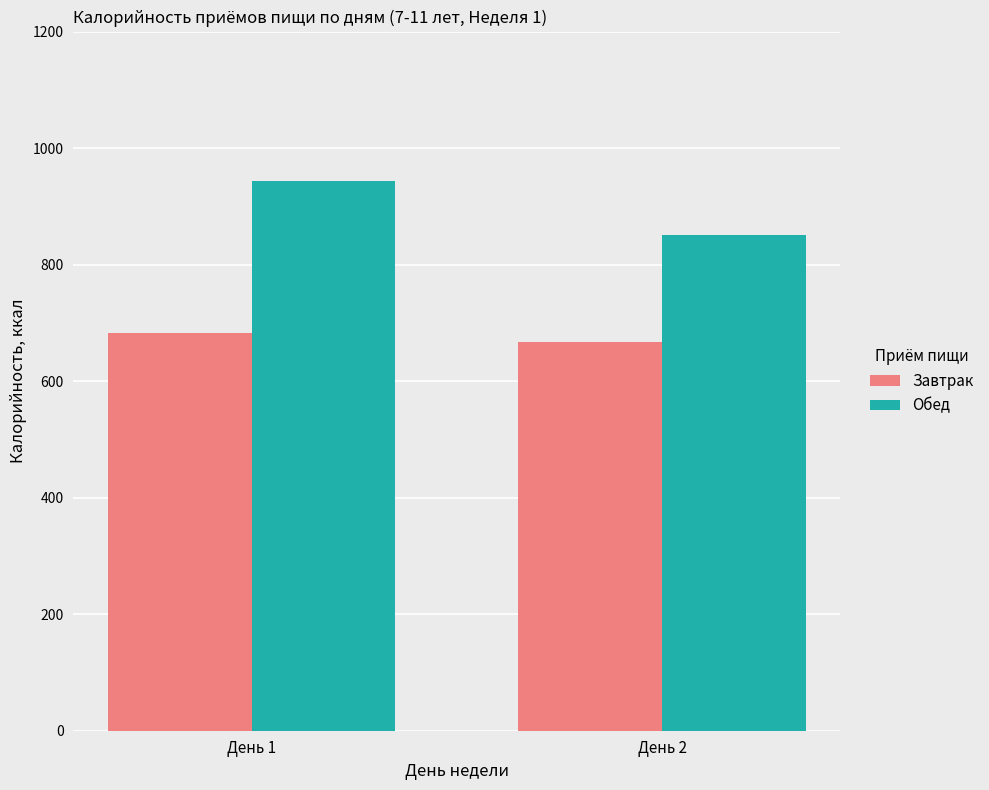

How many categories are shown in the chart?

2